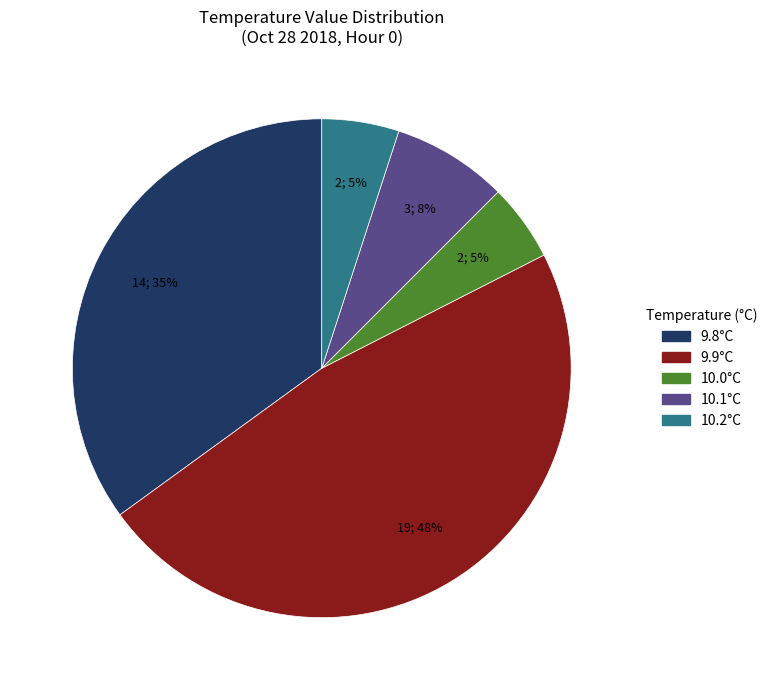

Is there a majority slice in this chart?

No